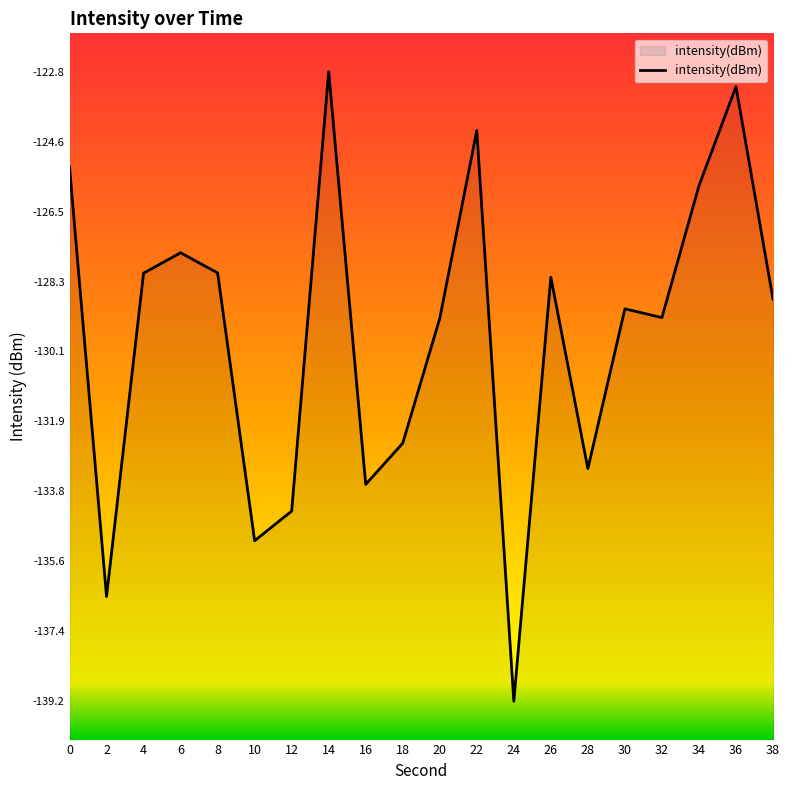

What is the sum of the values at 36 and 8?

-251.2